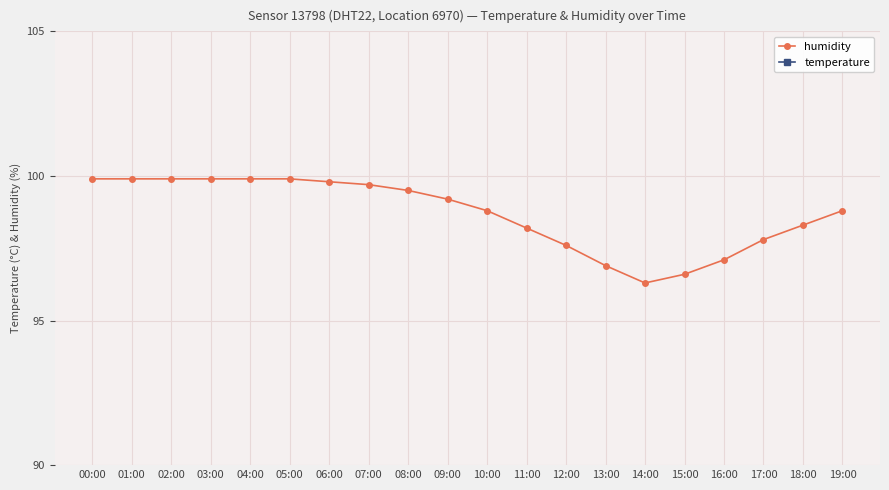

Rank the categories by temperature value from highest to lowest.

14:00, 15:00, 13:00, 16:00, 12:00, 17:00, 11:00, 18:00, 10:00, 19:00, 09:00, 08:00, 00:00, 01:00, 07:00, 02:00, 03:00, 06:00, 04:00, 05:00